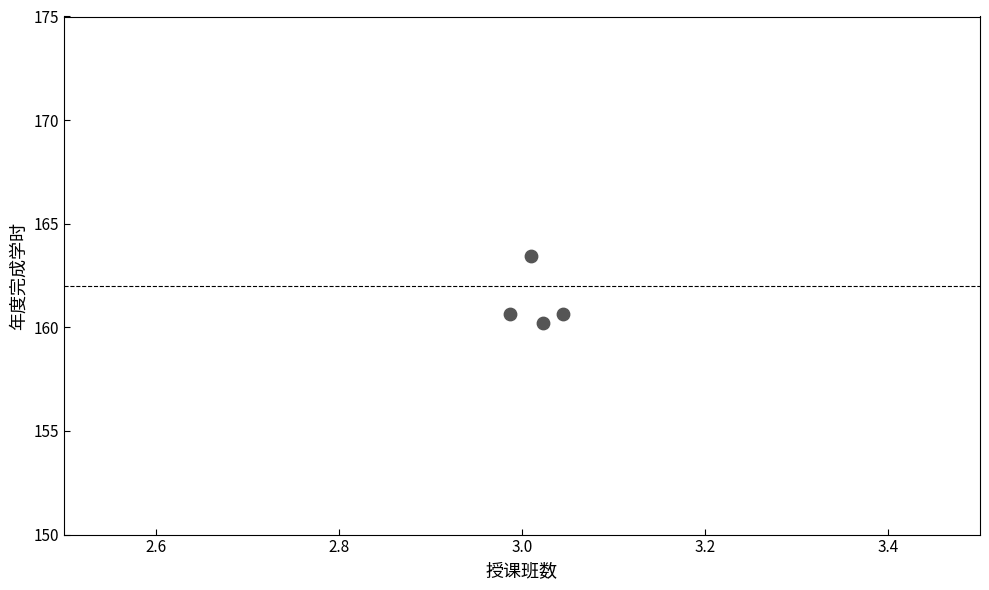

What is the average Y value?

161.2